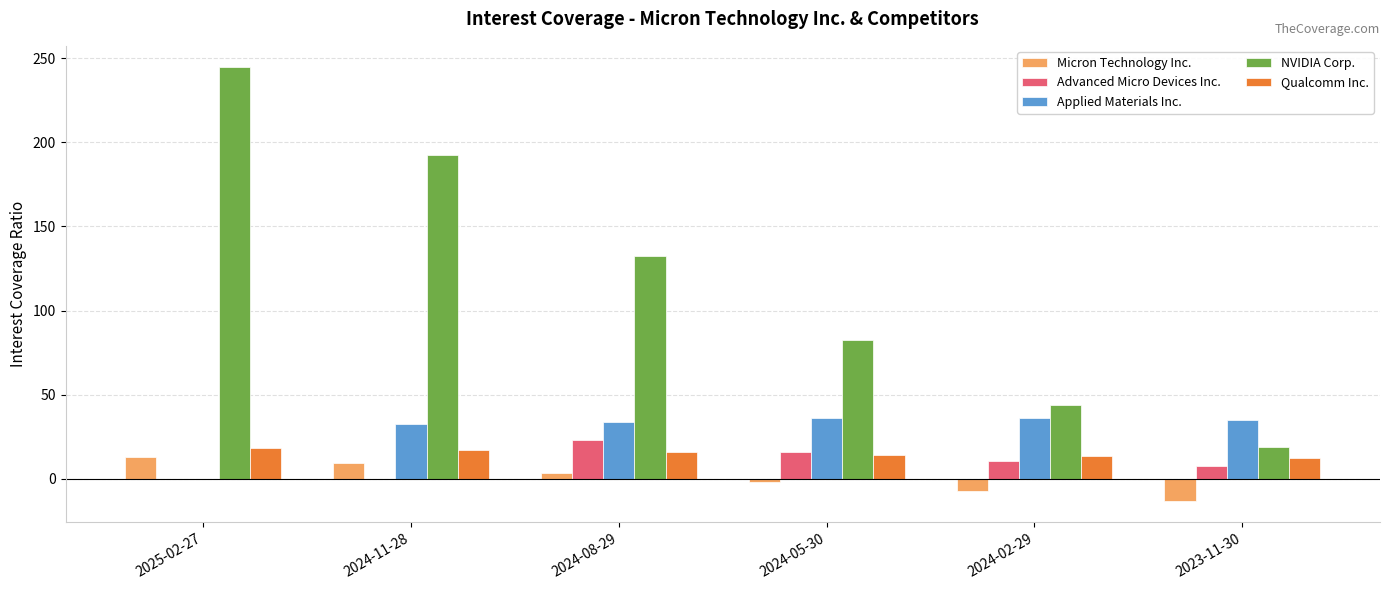

Between 2024-08-29 and 2023-11-30, which series saw the biggest shift?

NVIDIA Corp.